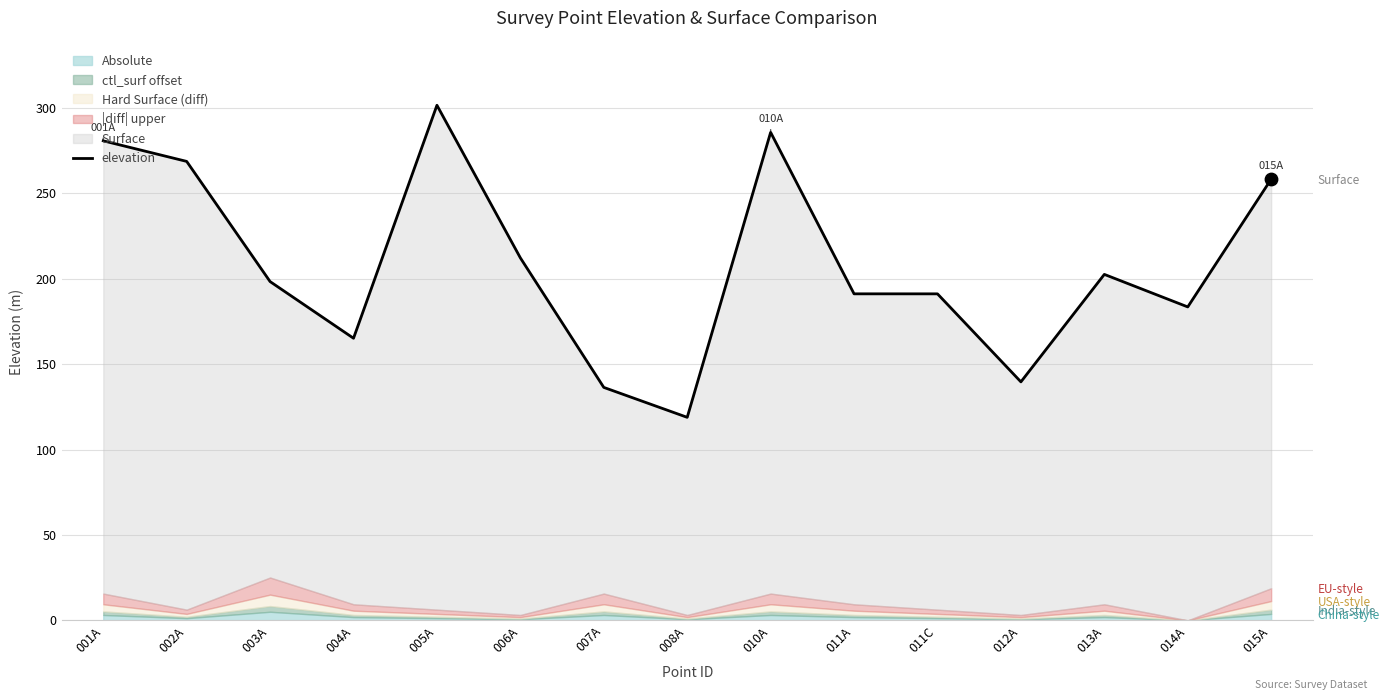

What is the ratio of the value at 013A to the value at 012A?

1.5